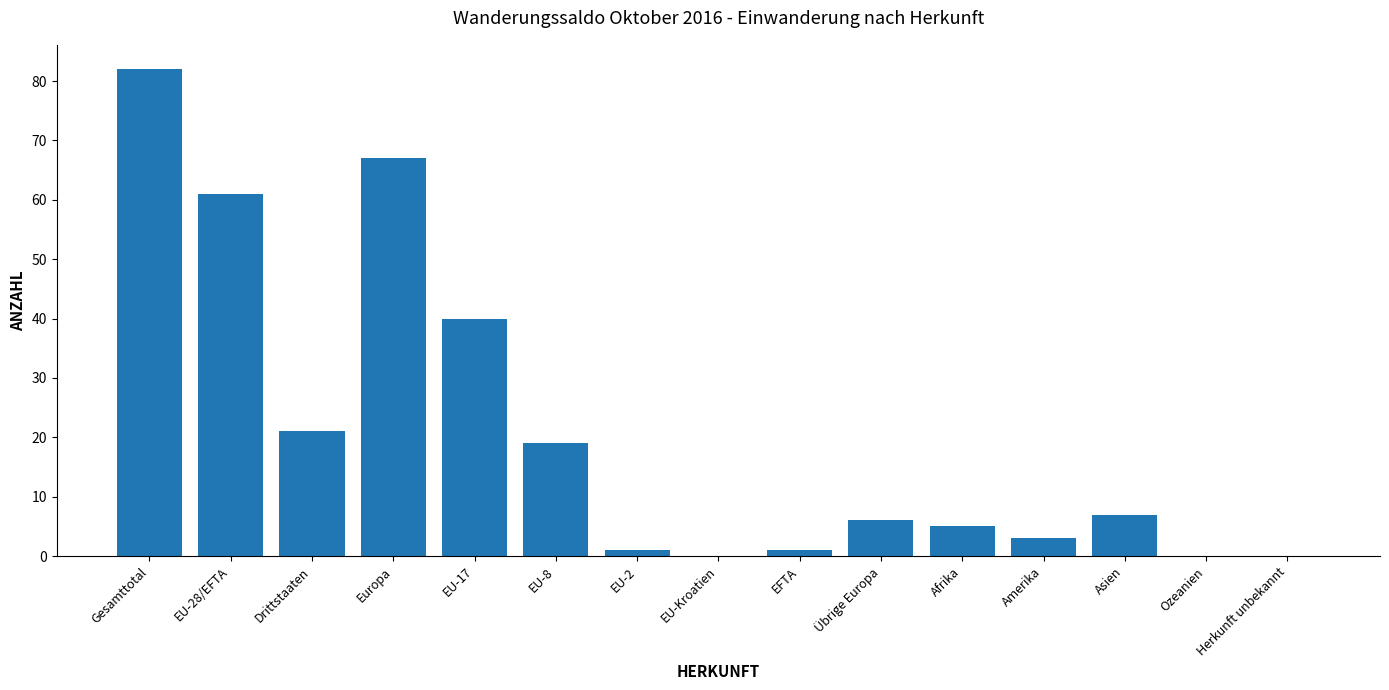

Count the number of data series in this chart.

1